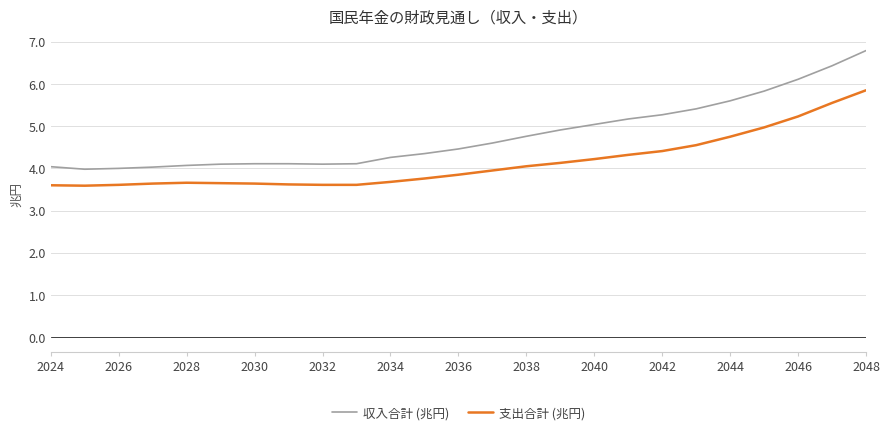

Which series has the largest total across all categories?

収入合計 (兆円)